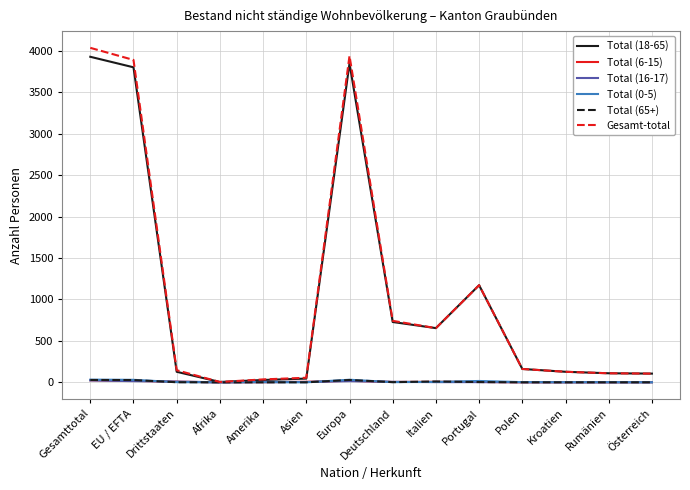

True or false: Total (0-5) has a value of 0 at Afrika.

True